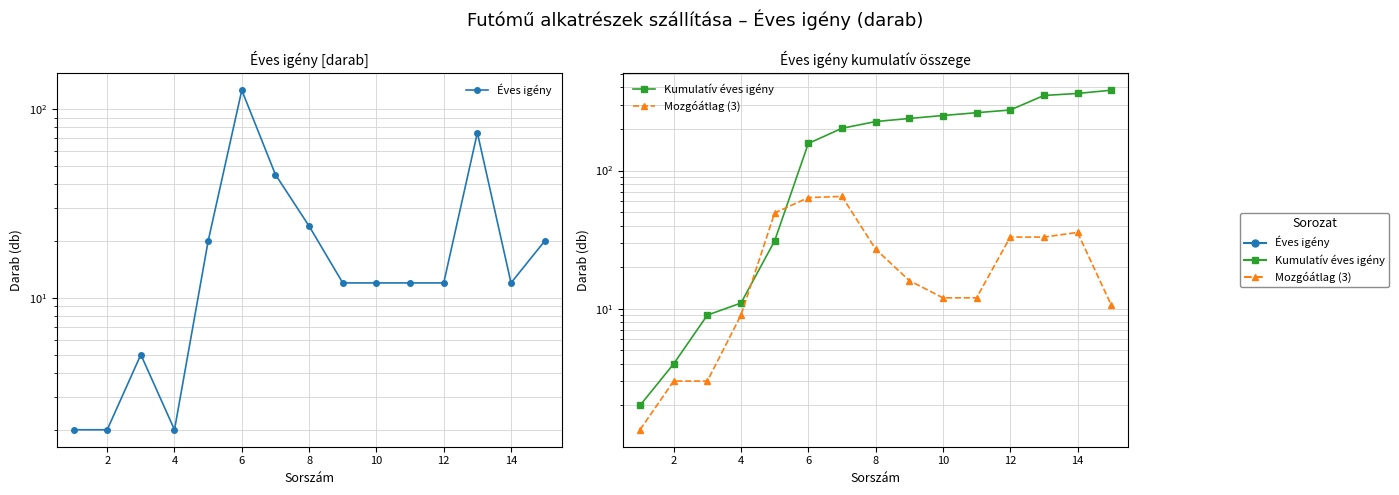

How many lines are shown in the chart?

3